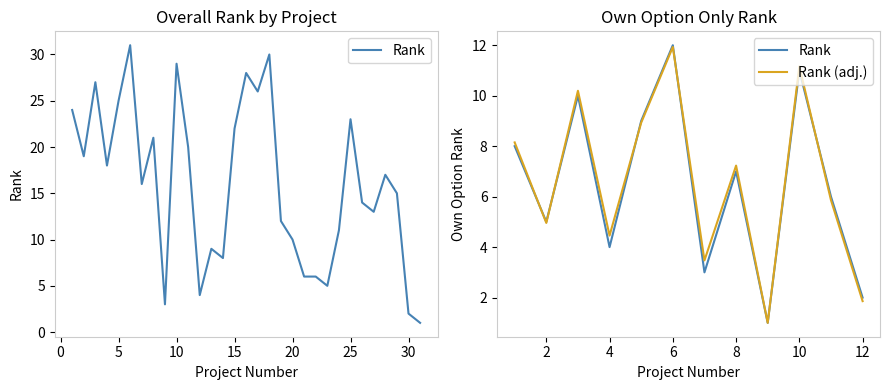

Between 5 and 11, which series saw the biggest shift?

Rank (adj.)